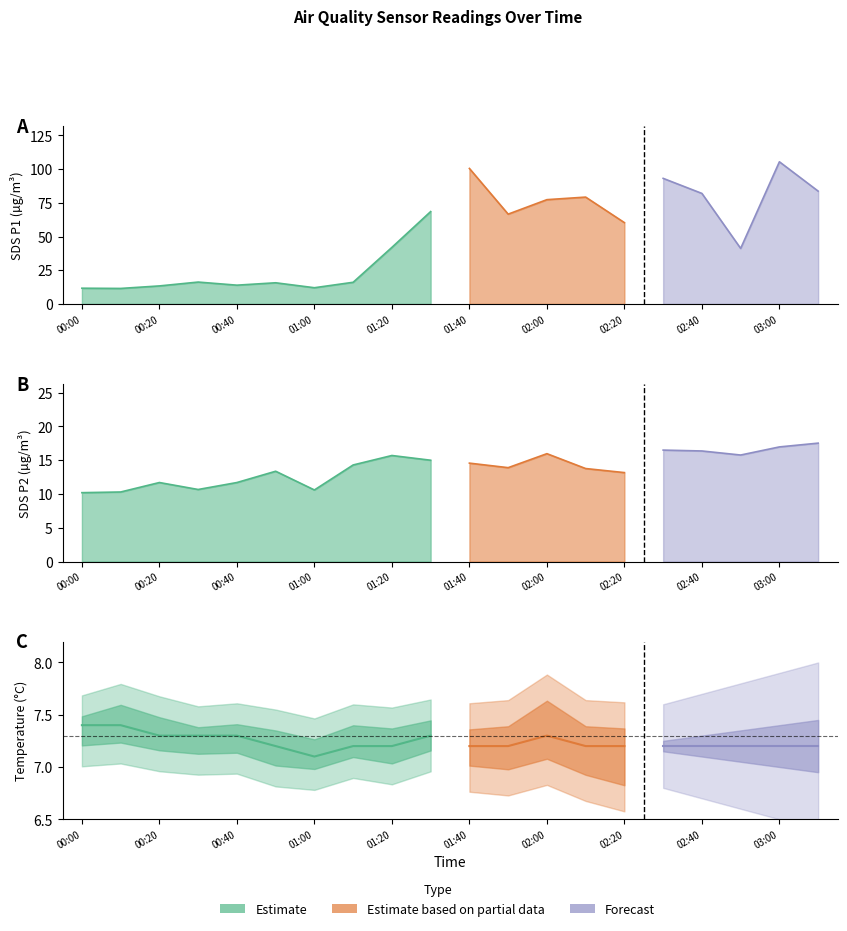

Read the Temp value at 02:30.

7.2